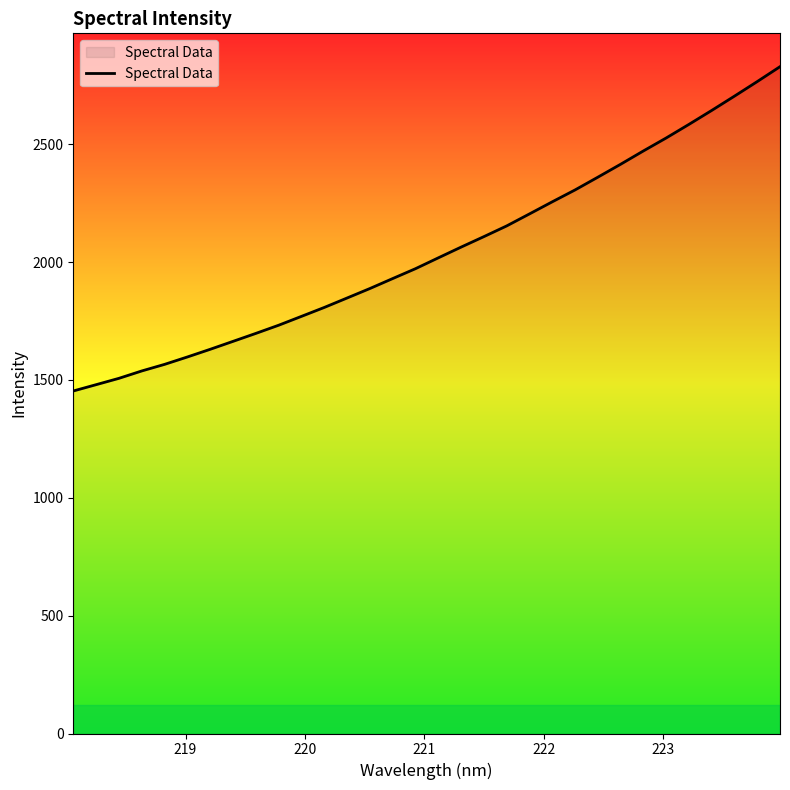

Count the number of data series in this chart.

1